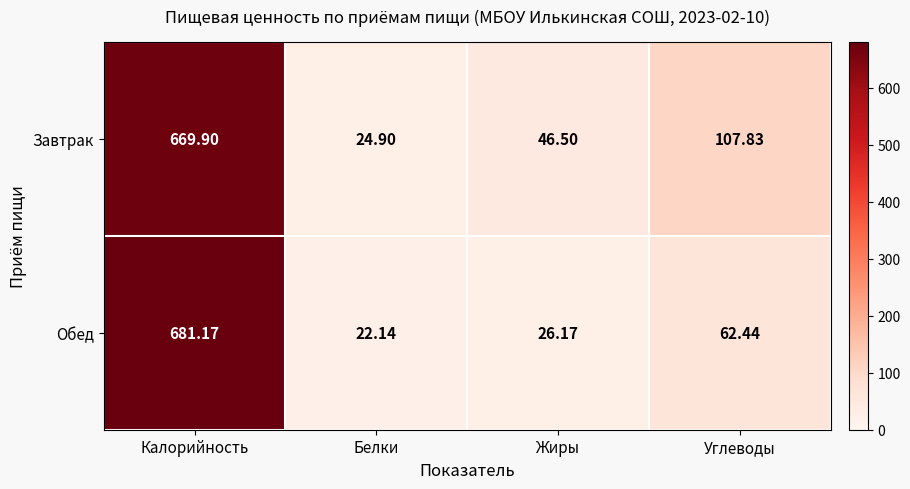

What is the total value across all series at Углеводы?

170.3